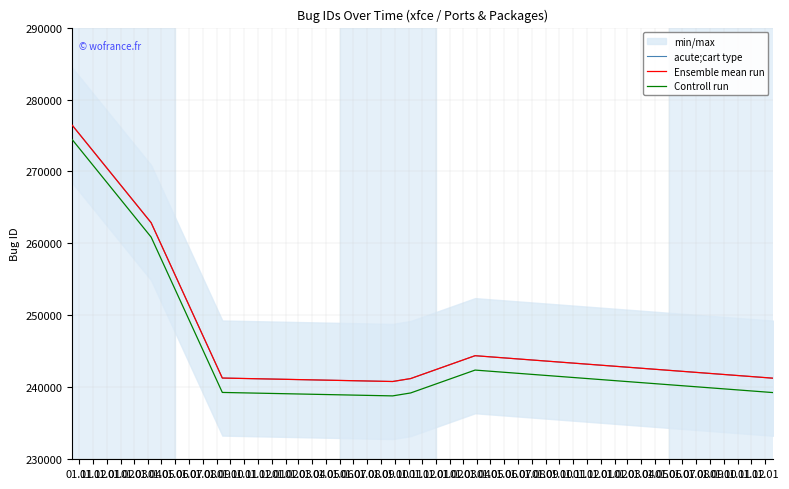

Does the chart display data point markers on the line(s)?

No